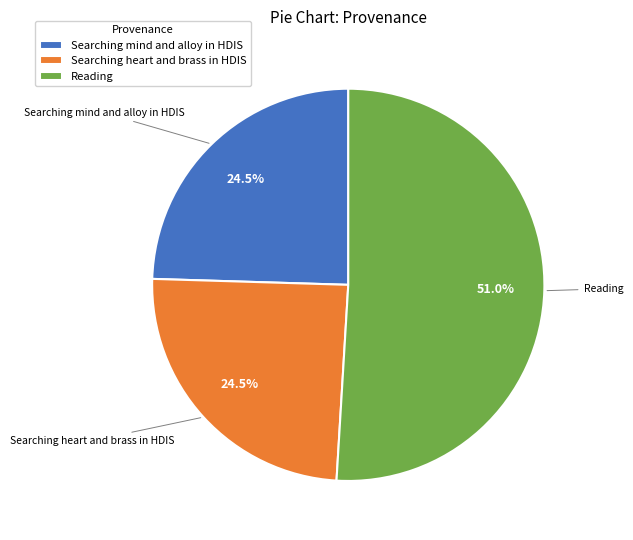

What is the largest slice in the pie chart?

Reading